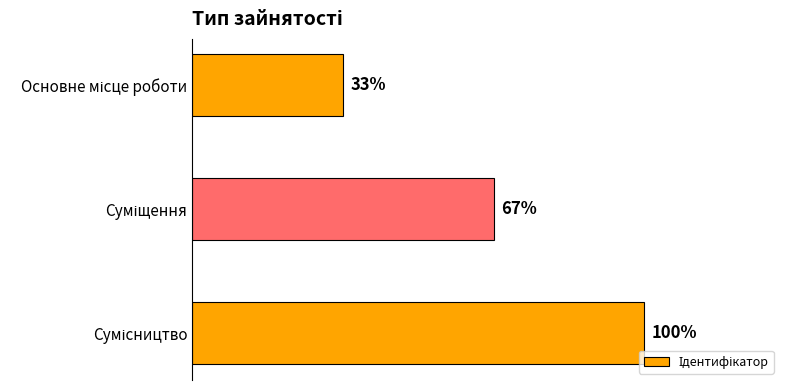

Are the bars horizontal?

Yes